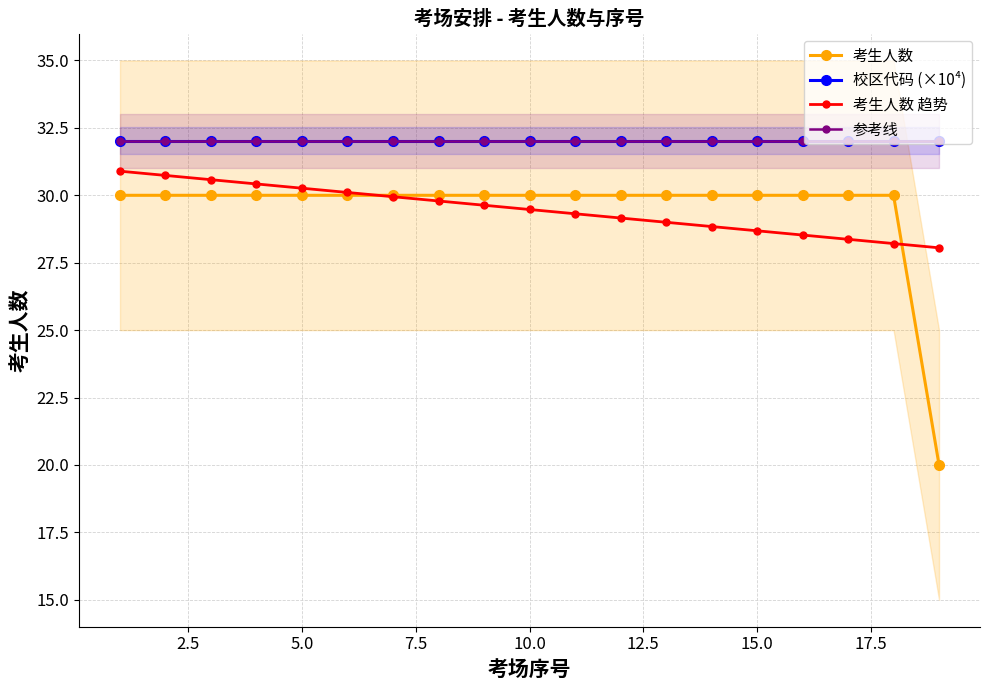

How many 考生人数 values are between 30 and 31?

18